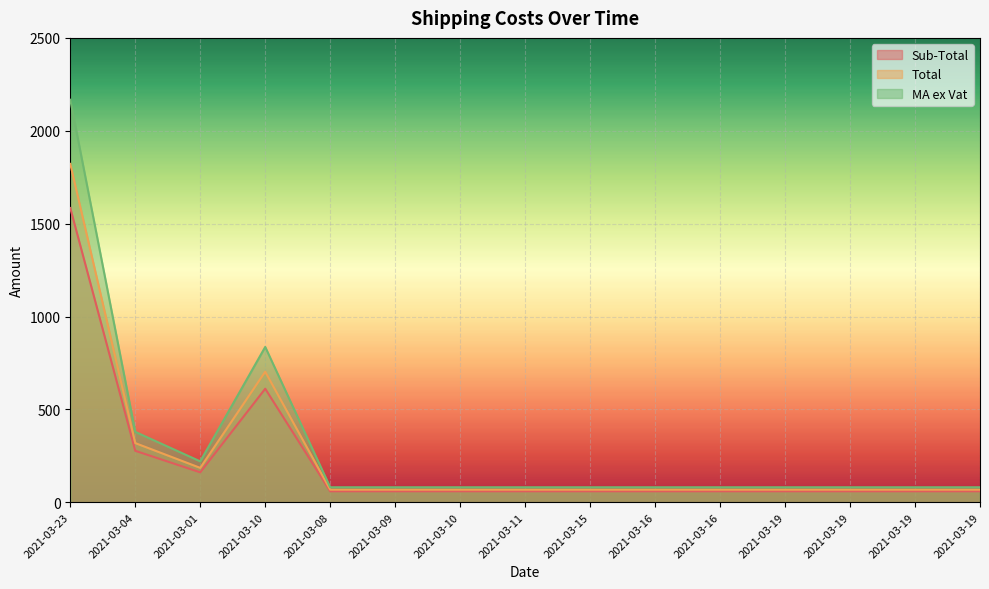

What is the total value across all series at 2021-03-04?

974.5